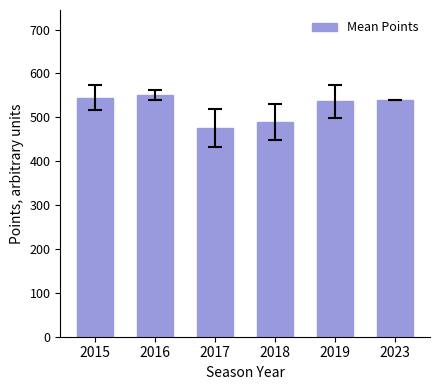

The chart shows a value of 536.2 at 2019. True or false?

True